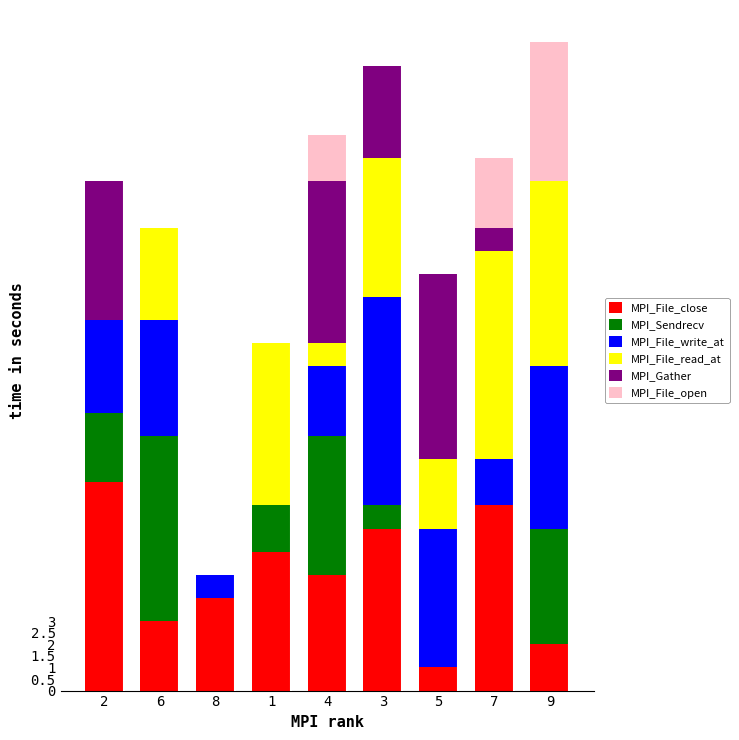

What is the highest value of the MPI_File_close series?

9